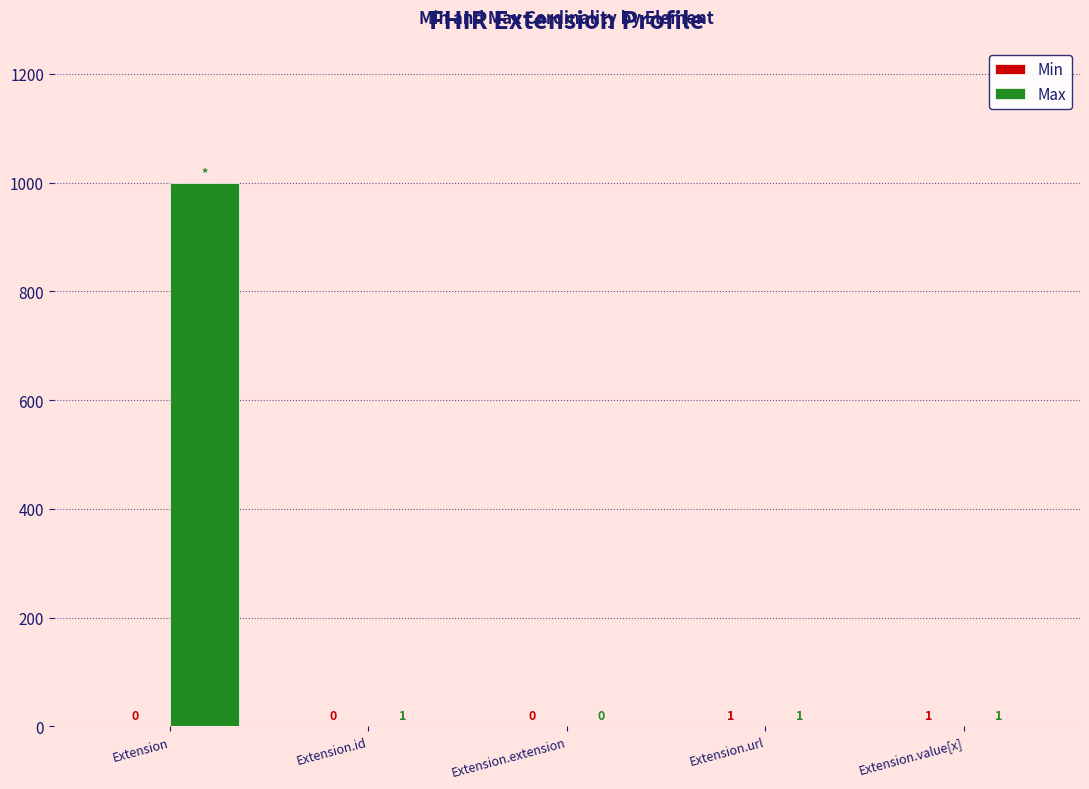

How many values in Max are above zero?

4